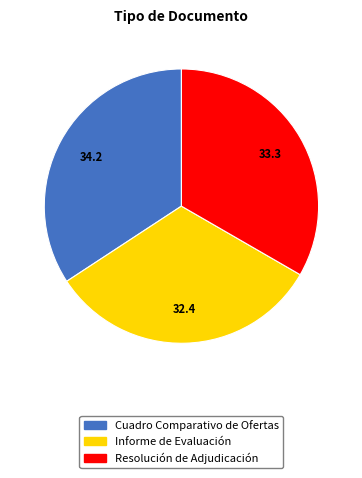

The Informe de Evaluación slice represents 32% of the pie. True or false?

True